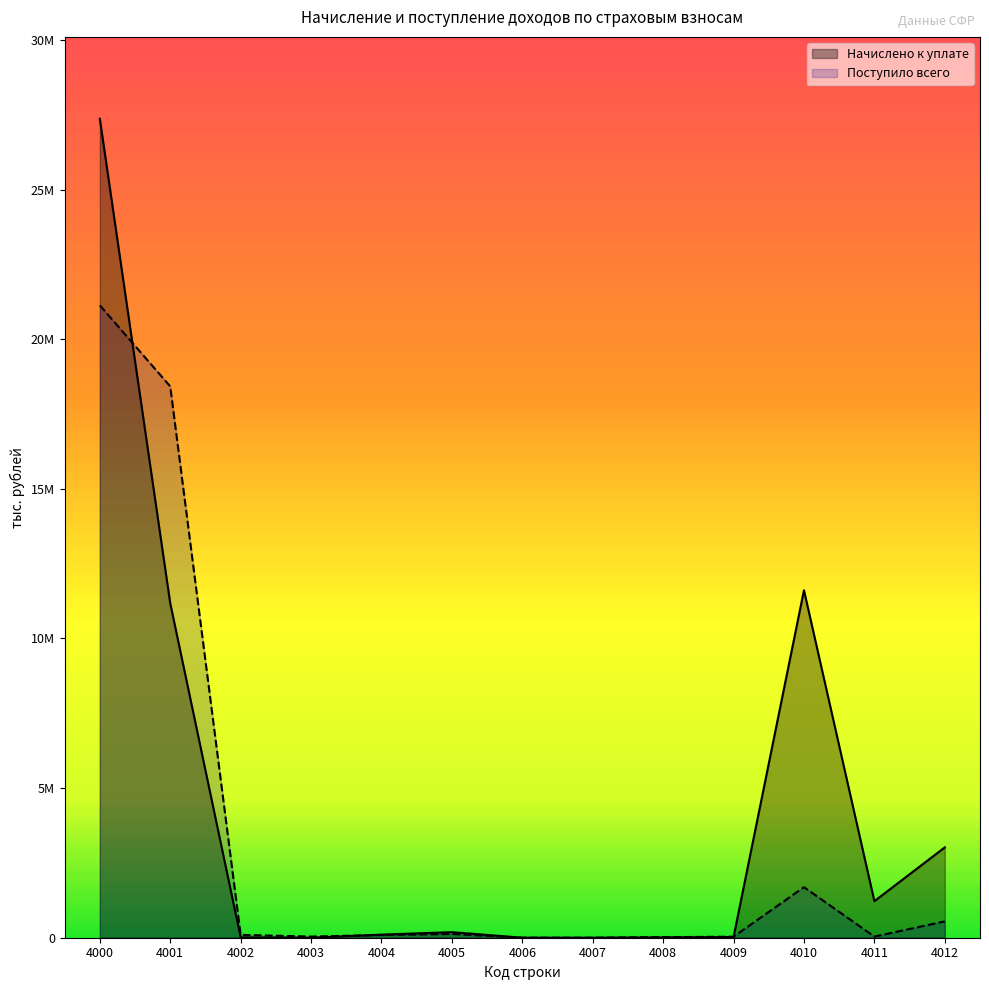

At how many categories does at least one series exceed 20162741?

1